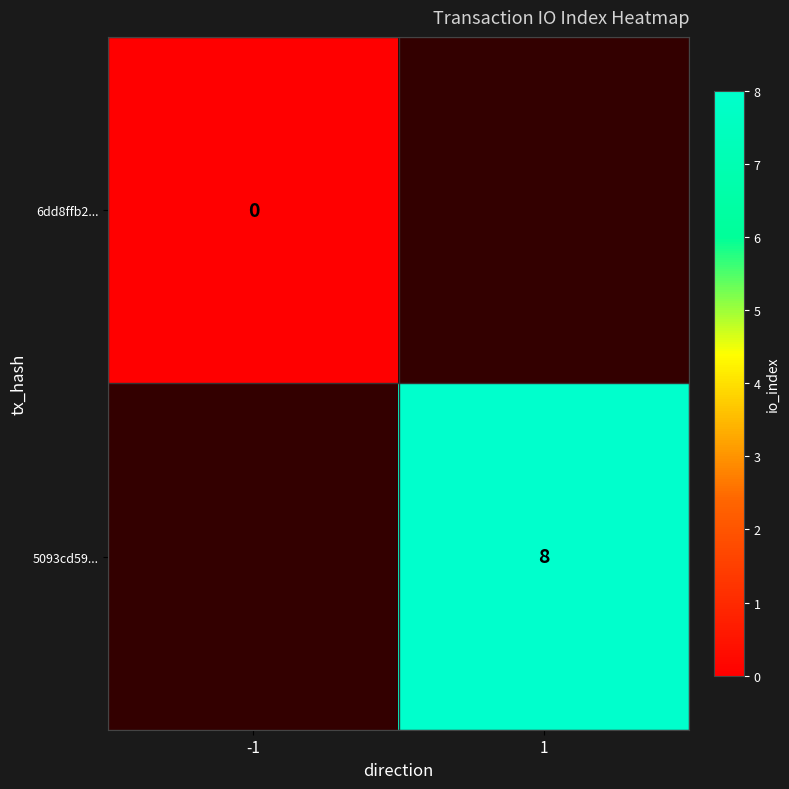

Is it true that 5093cd59... equals 2.8 at 1?

False